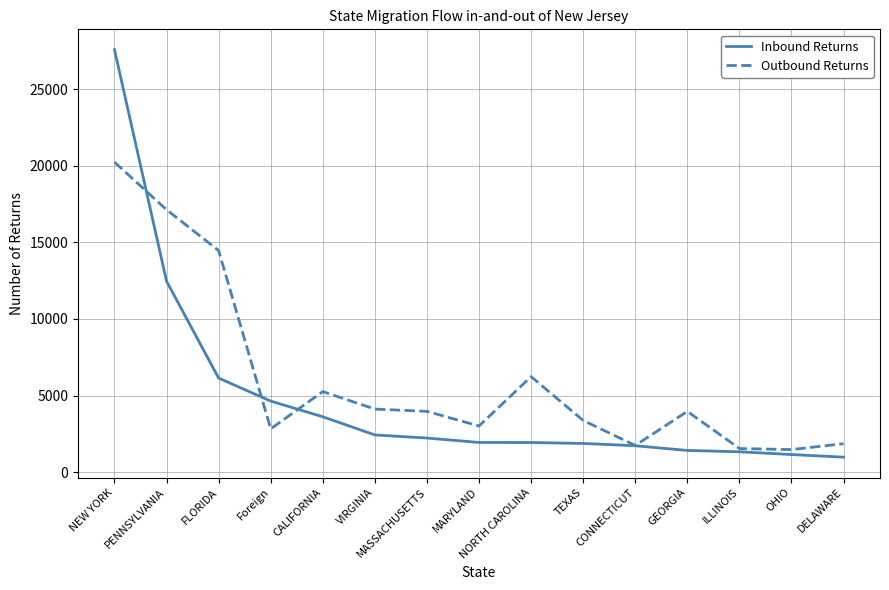

What value does the Inbound Returns series have at PENNSYLVANIA?

12466